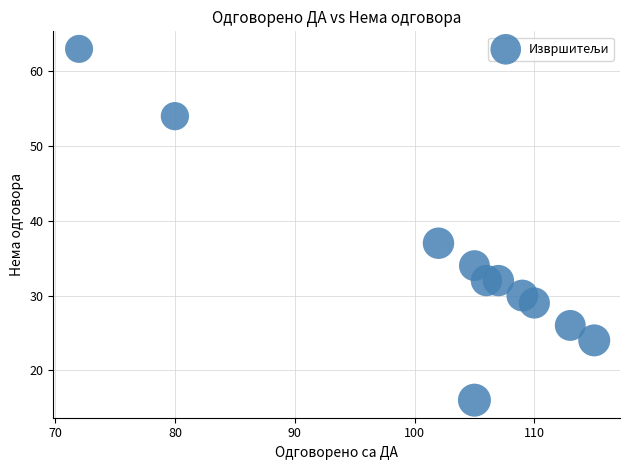

What Y value in the scatter plot is closest to 39?

37